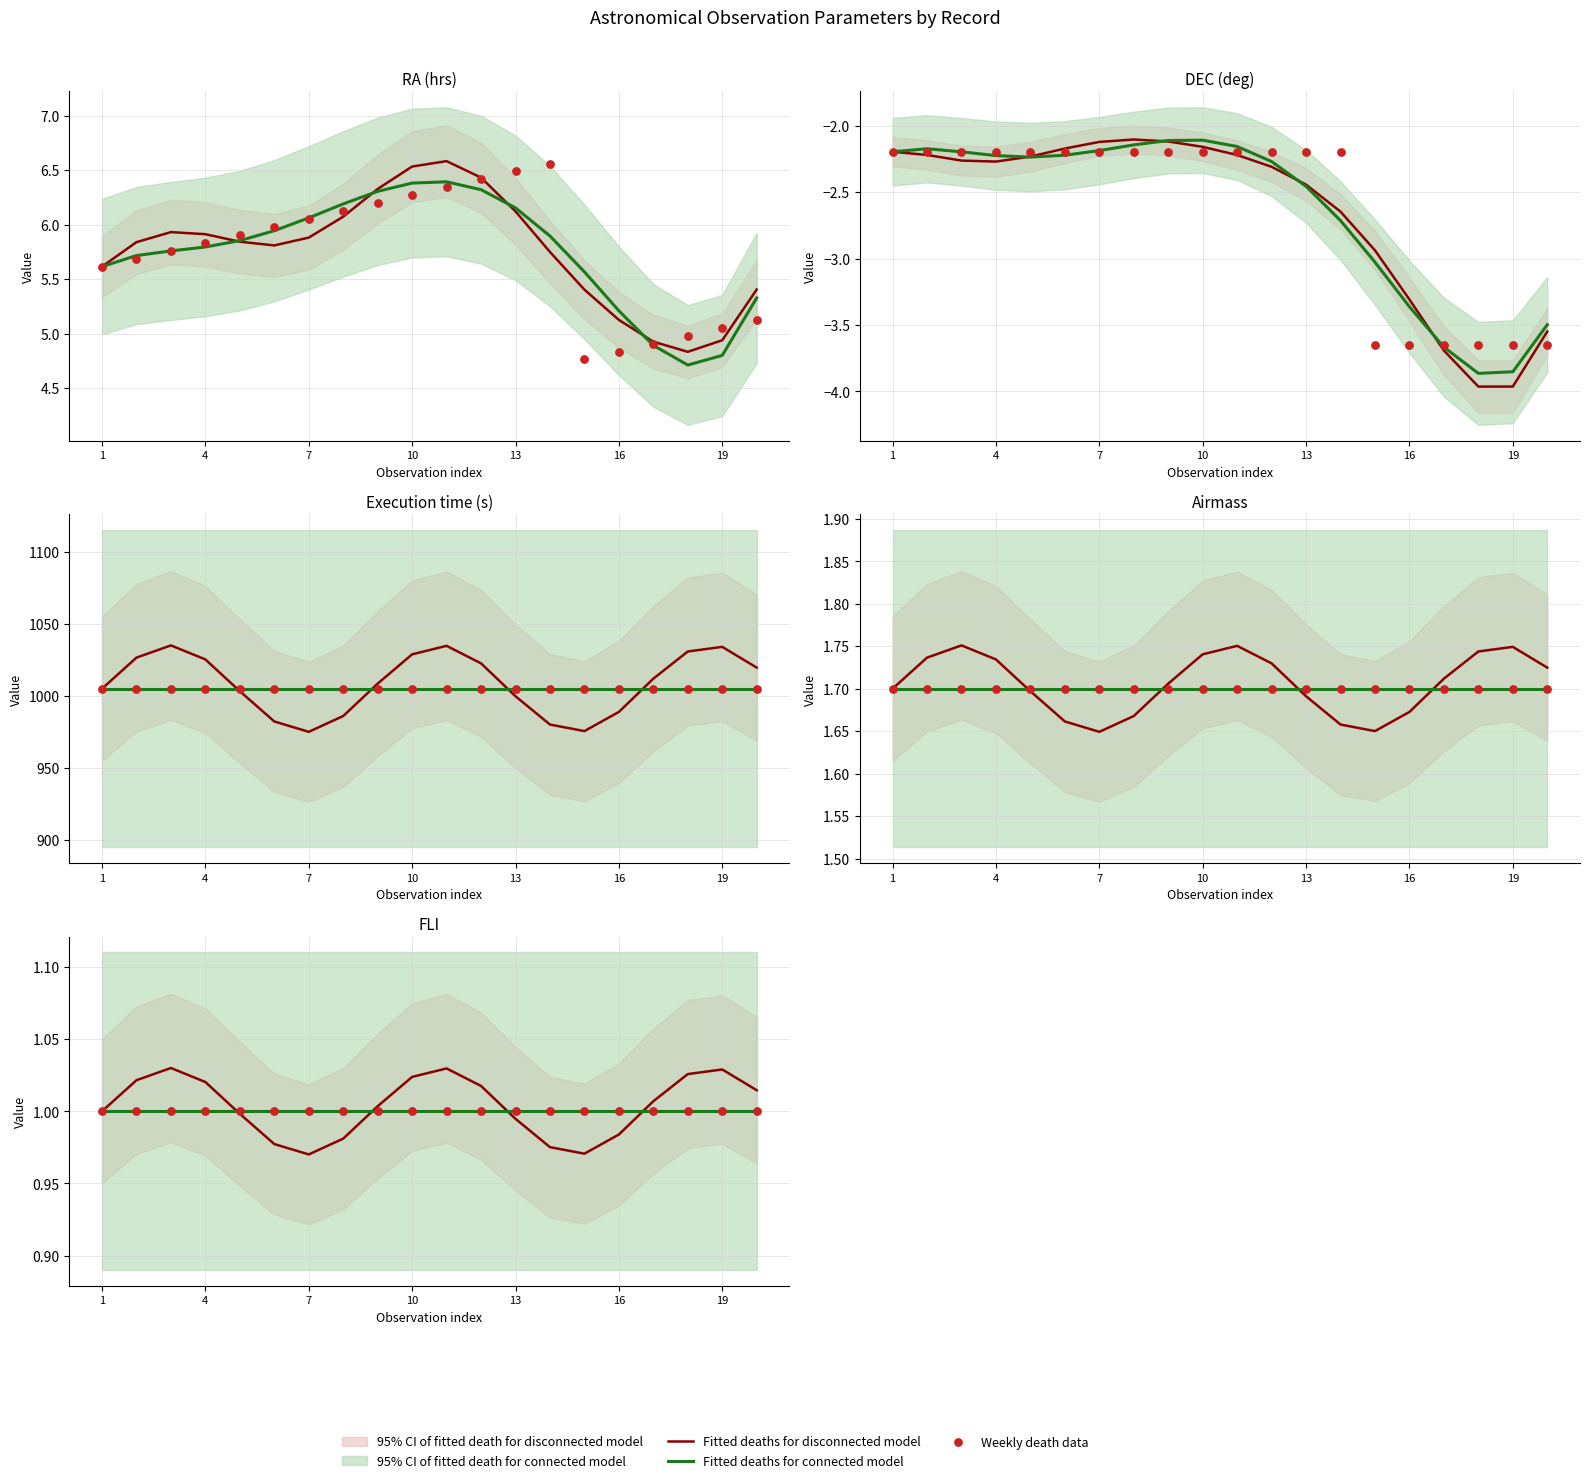

What is the total value across all series at 8?

3.0